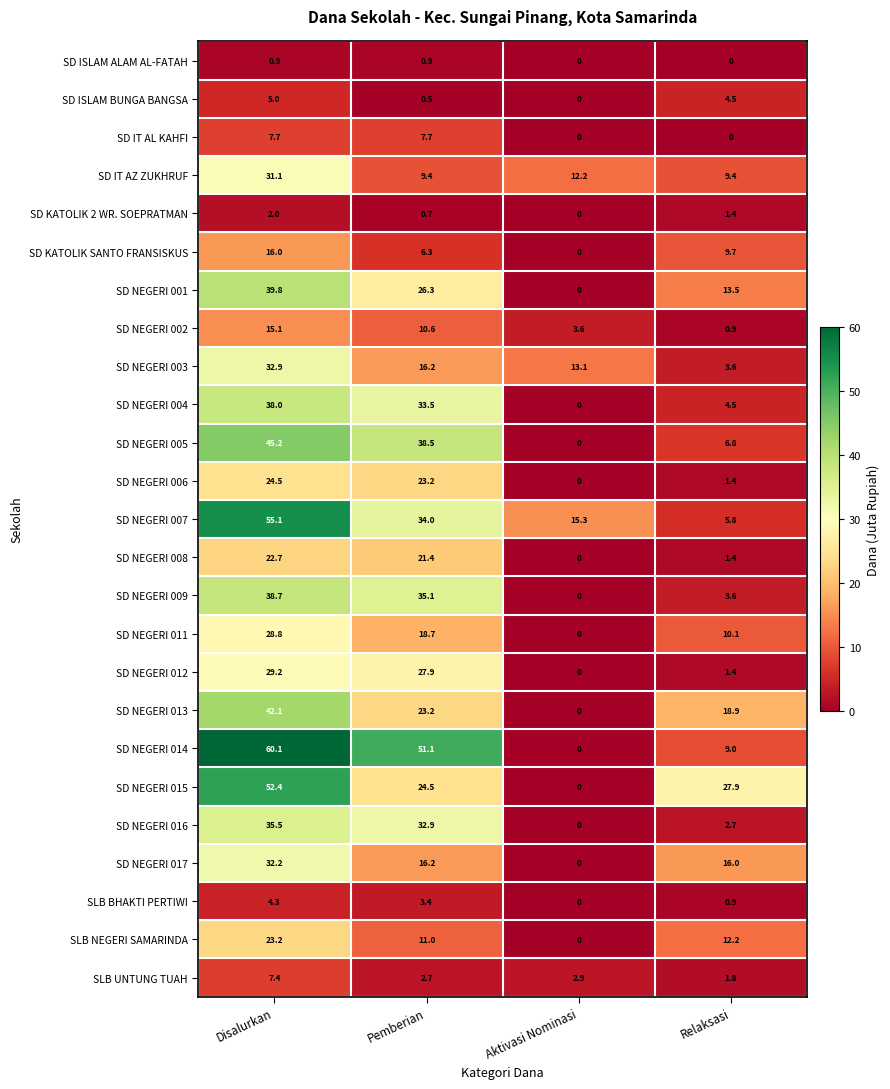

Rank the categories by SD NEGERI 003 value from highest to lowest.

Disalurkan, Pemberian, Aktivasi Nominasi, Relaksasi